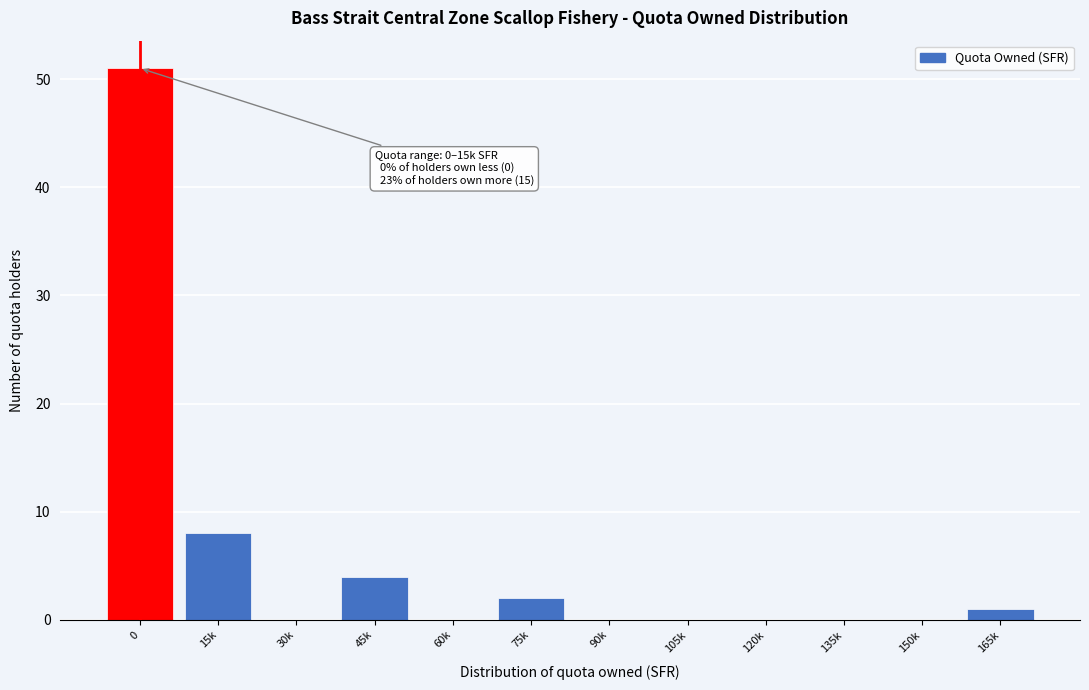

Reading left to right, list all the values displayed in this chart.

0=51	15k=8	30k=0	45k=4	60k=0	75k=2	90k=0	105k=0	120k=0	135k=0	150k=0	165k=1